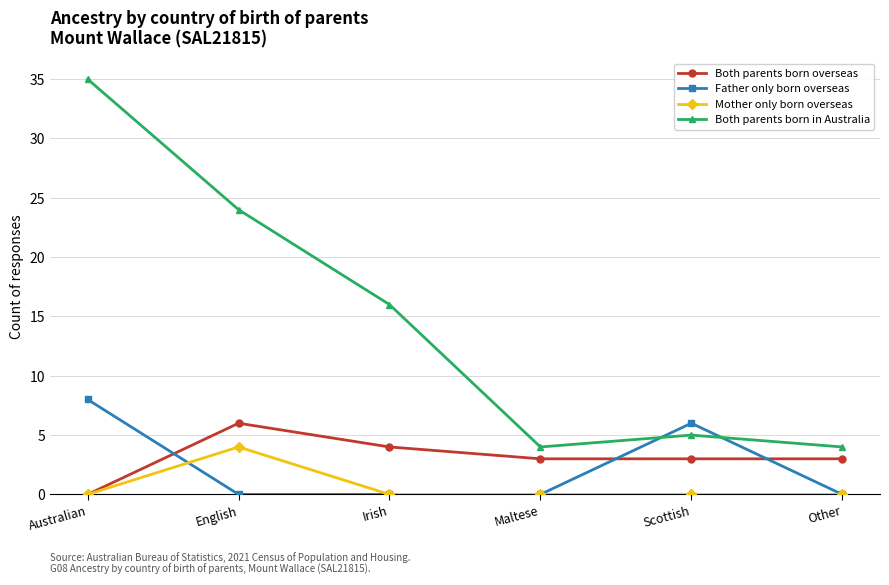

True or false: Both parents born in Australia has more than 1 points higher than both neighbors.

False